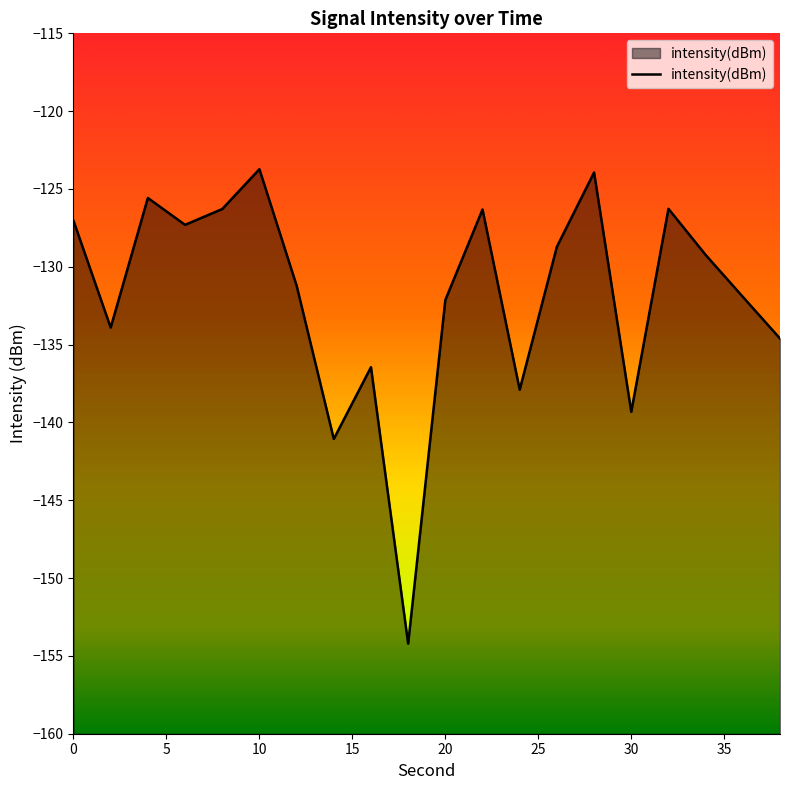

How many interior local valleys (lower than both neighbors) does the data have?

6